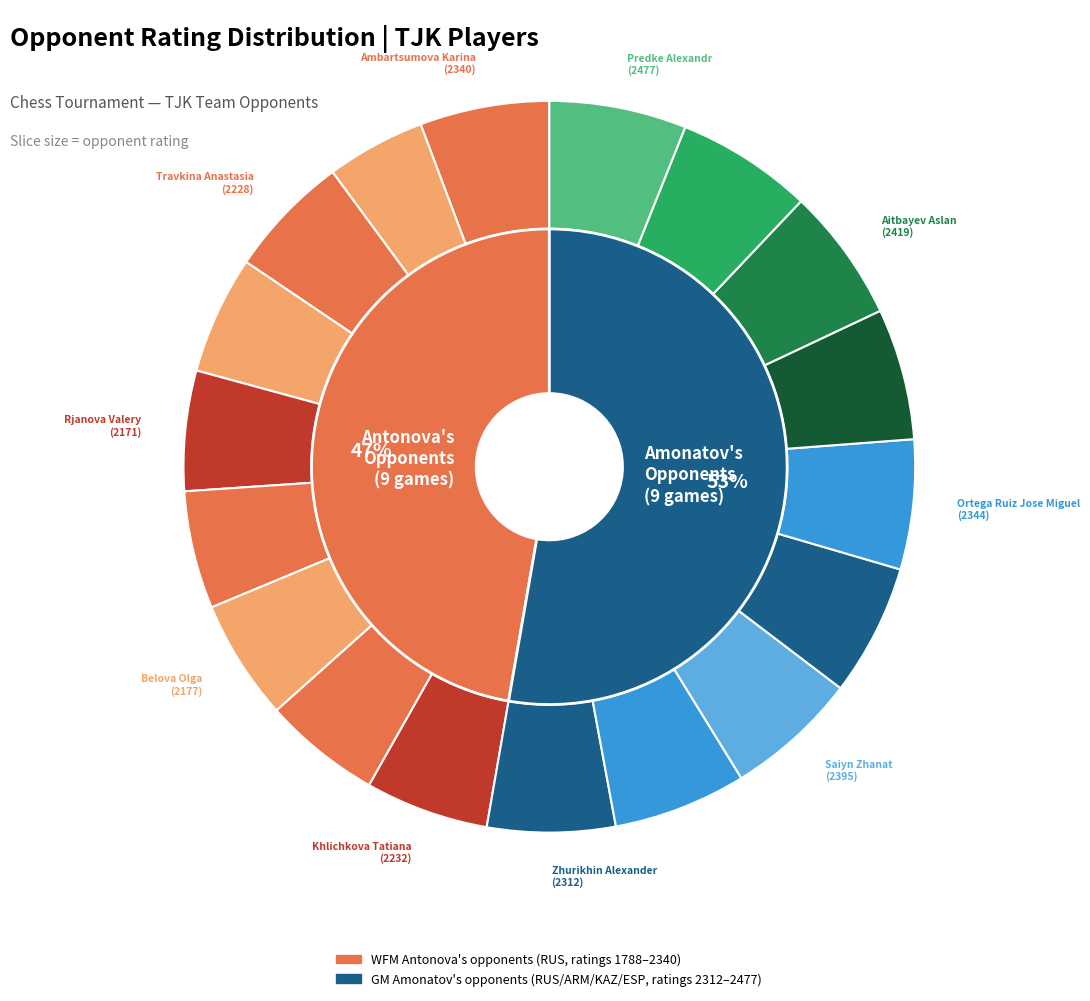

Is it true that Appolonov Sergey is 1% of the pie?

False